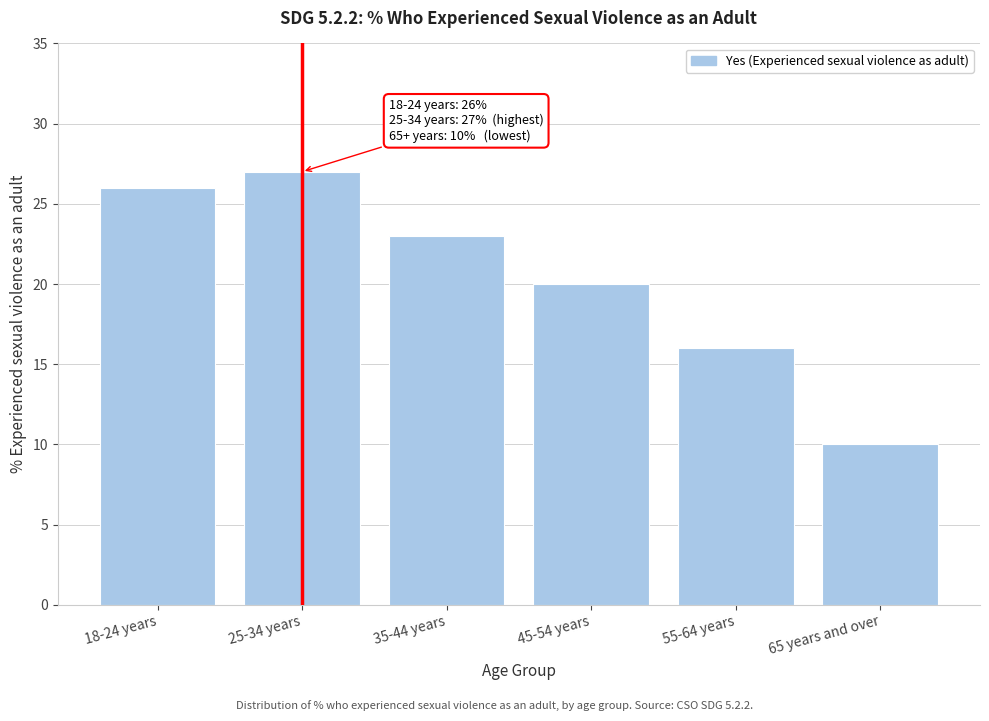

Reading left to right, what are all the values shown in this chart?

18-24 years=26	25-34 years=27	35-44 years=23	45-54 years=20	55-64 years=16	65 years and over=10